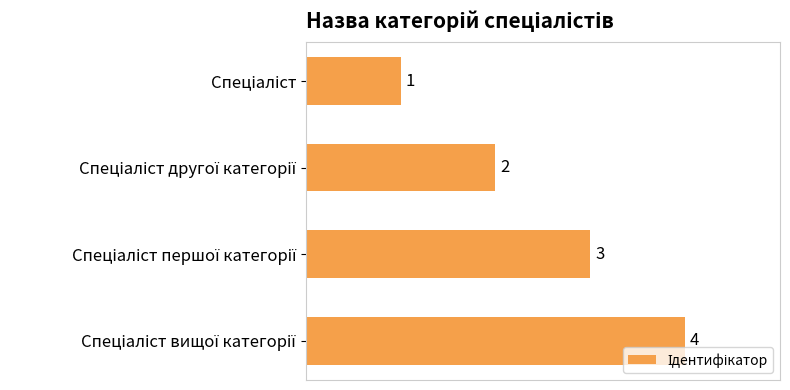

What is the value of the 1st bar from the top?

1